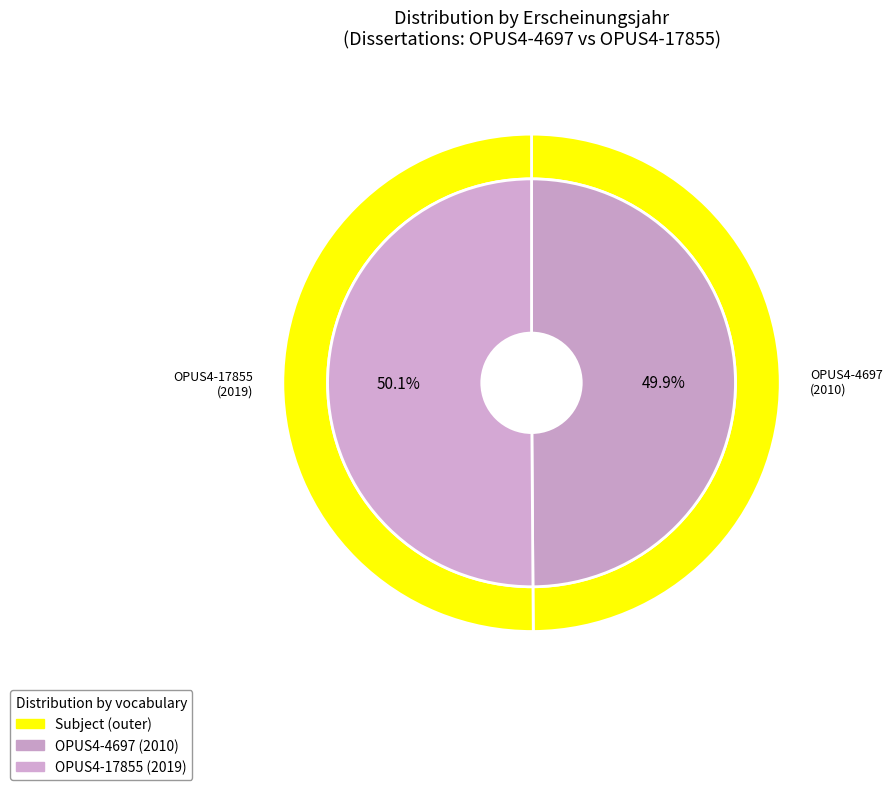

Rank the categories by value from highest to lowest.

OPUS4-17855, OPUS4-4697